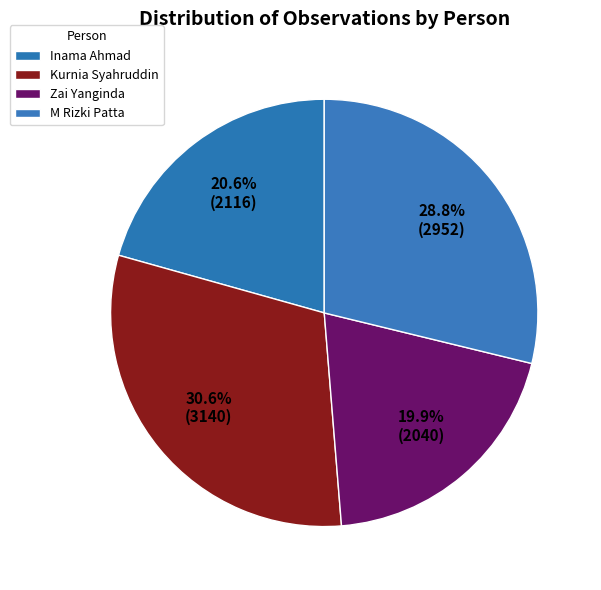

Do Zai Yanginda and Inama Ahmad together represent more than half of the pie?

No